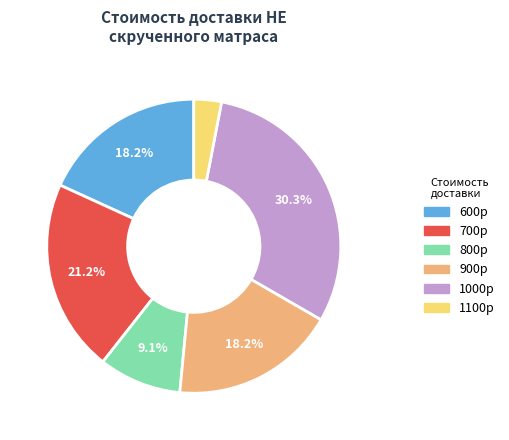

Count the number of slices in the pie.

6